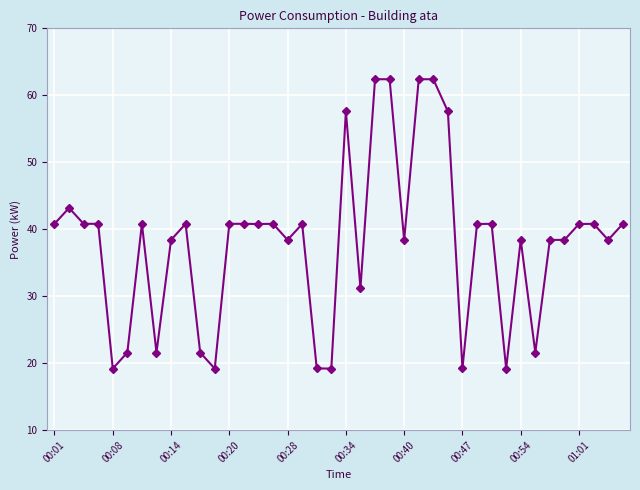

What is the minimum value shown in the chart?

19.2